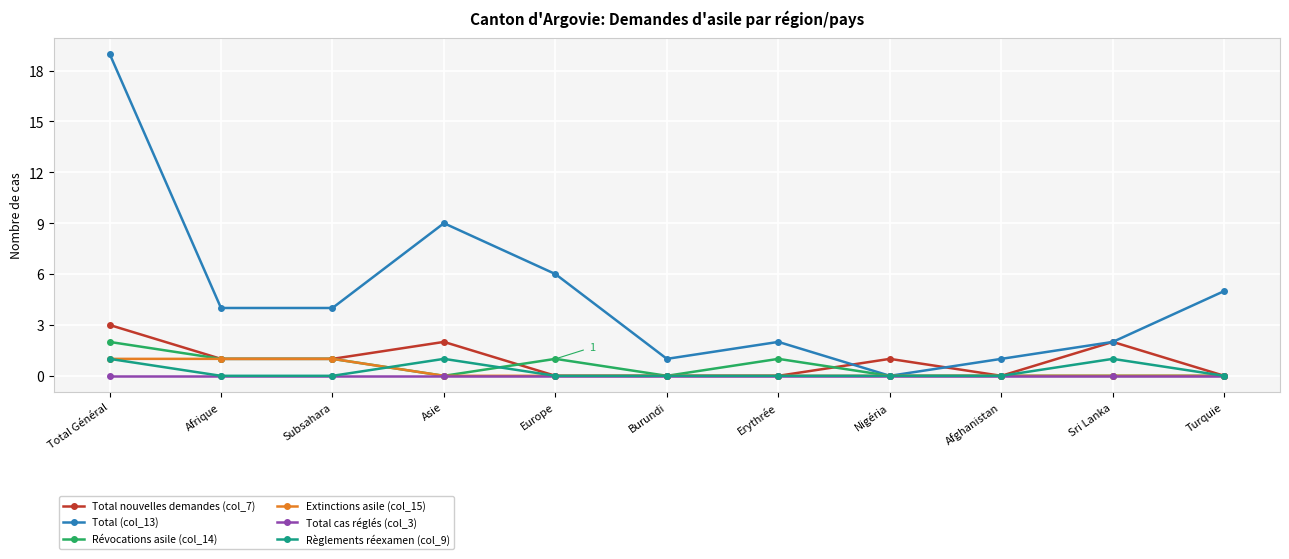

Reading left to right, what are all the values shown in this chart?

Total nouvelles demandes (col_7): Total Général=3	Afrique=1	Subsahara=1	Asie=2	Europe=0	Burundi=0	Erythrée=0	Nigéria=1	Afghanistan=0	Sri Lanka=2	Turquie=0
Total (col_13): Total Général=19	Afrique=4	Subsahara=4	Asie=9	Europe=6	Burundi=1	Erythrée=2	Nigéria=0	Afghanistan=1	Sri Lanka=2	Turquie=5
Révocations asile (col_14): Total Général=2	Afrique=1	Subsahara=1	Asie=0	Europe=1	Burundi=0	Erythrée=1	Nigéria=0	Afghanistan=0	Sri Lanka=0	Turquie=0
Extinctions asile (col_15): Total Général=1	Afrique=1	Subsahara=1	Asie=0	Europe=0	Burundi=0	Erythrée=0	Nigéria=0	Afghanistan=0	Sri Lanka=0	Turquie=0
Total cas réglés (col_3): Total Général=0	Afrique=0	Subsahara=0	Asie=0	Europe=0	Burundi=0	Erythrée=0	Nigéria=0	Afghanistan=0	Sri Lanka=0	Turquie=0
Règlements réexamen (col_9): Total Général=1	Afrique=0	Subsahara=0	Asie=1	Europe=0	Burundi=0	Erythrée=0	Nigéria=0	Afghanistan=0	Sri Lanka=1	Turquie=0